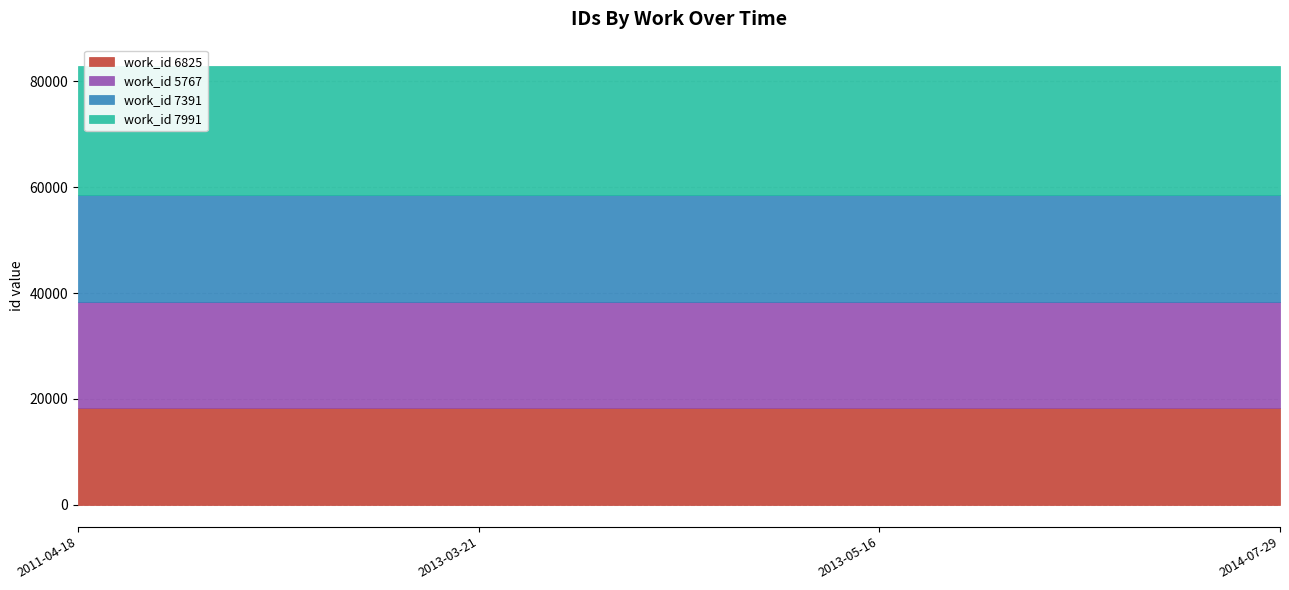

What is the approximate value of work_id 7991 at 2014-07-29?

24342